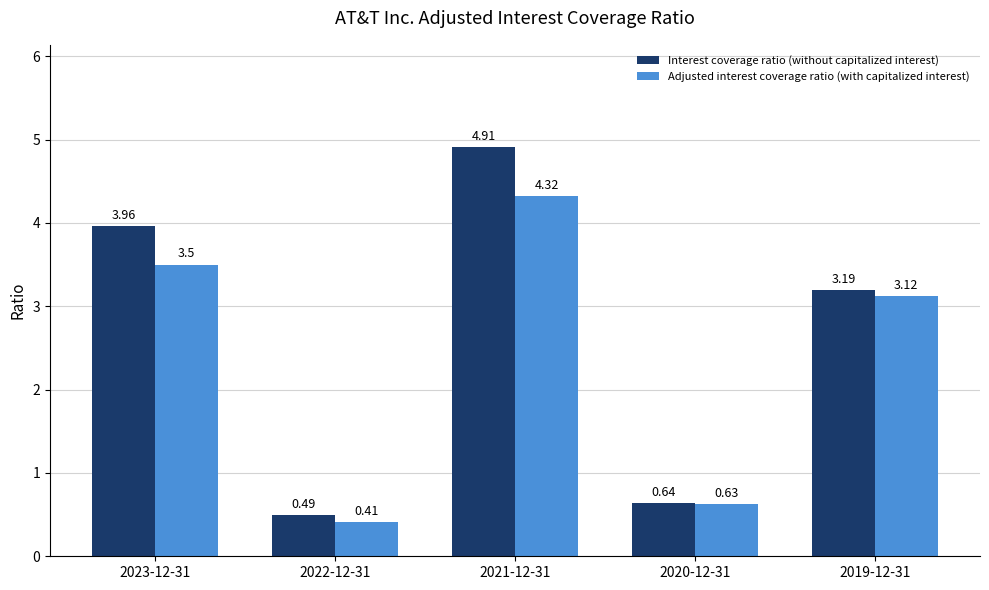

What is the difference between the highest and lowest values at 2022-12-31?

0.1